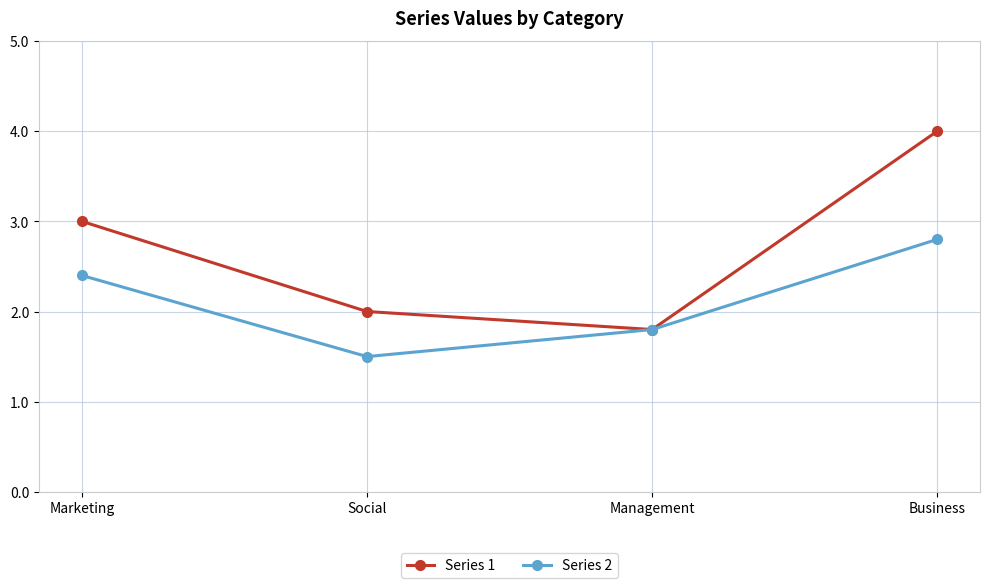

True or false: Series 2 has a value of 1.2 at Business.

False